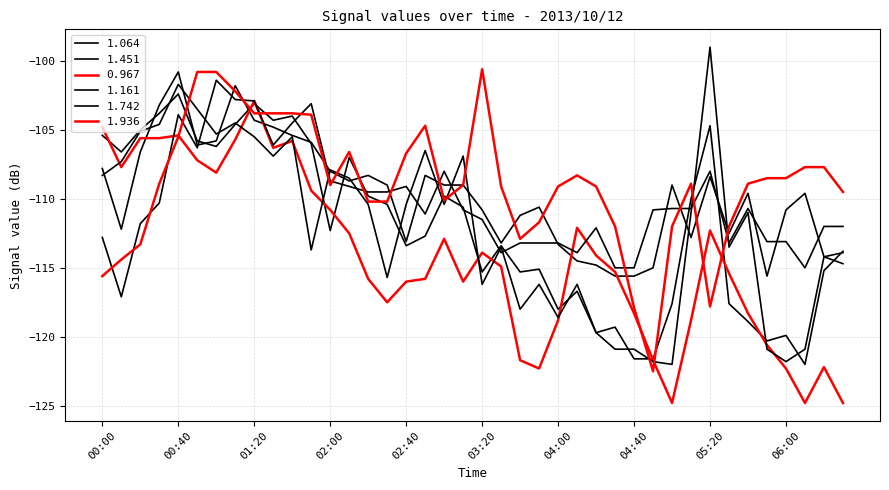

How many lines are shown in the chart?

6